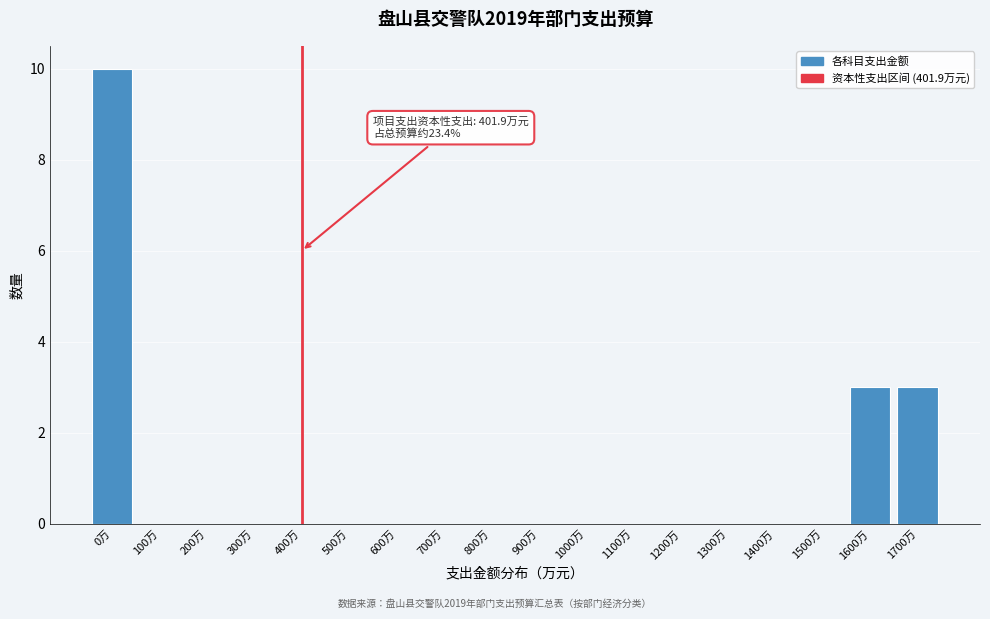

Reading right to left, what are all the values shown in this chart?

1700万=3	1600万=3	1500万=0	1400万=0	1300万=0	1200万=0	1100万=0	1000万=0	900万=0	800万=0	700万=0	600万=0	500万=0	400万=0	300万=0	200万=0	100万=0	0万=10